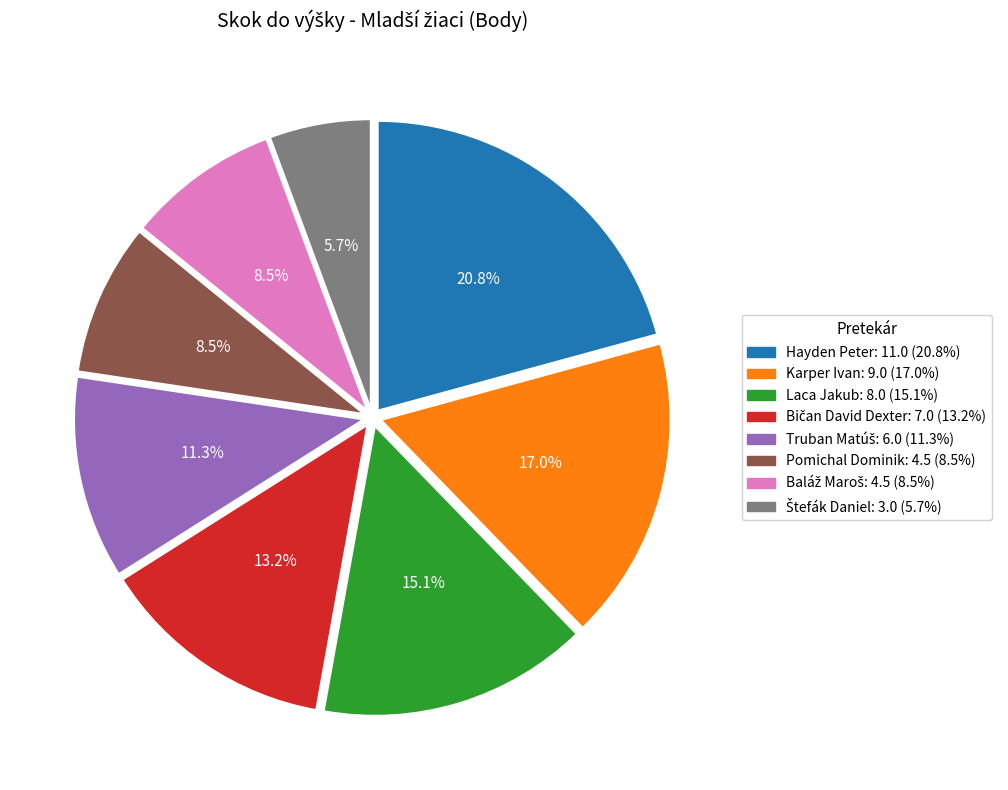

Does Pomichal Dominik represent more than half of the total?

No